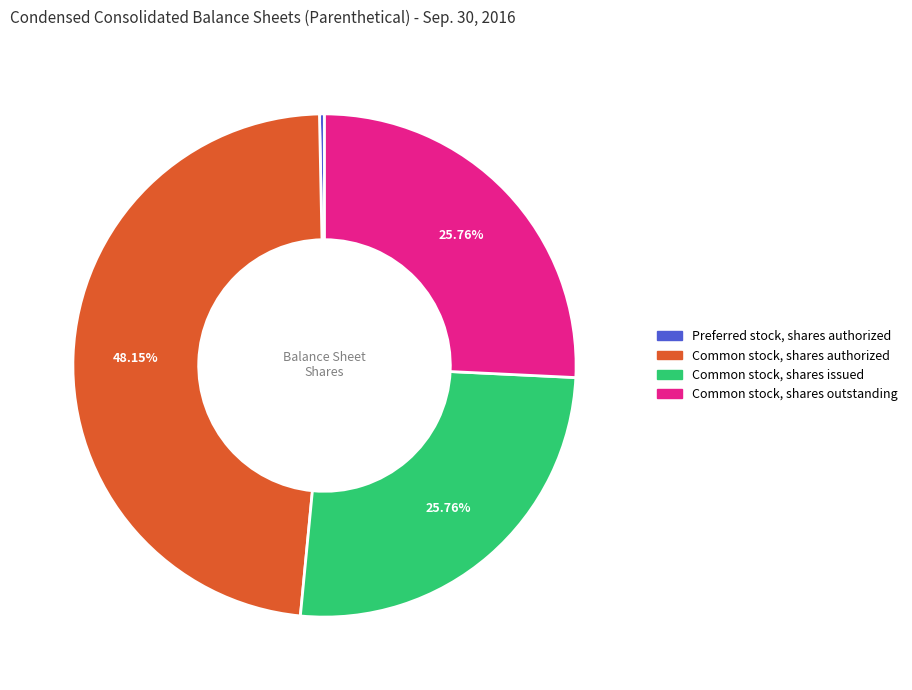

How many segments does this pie chart have?

4